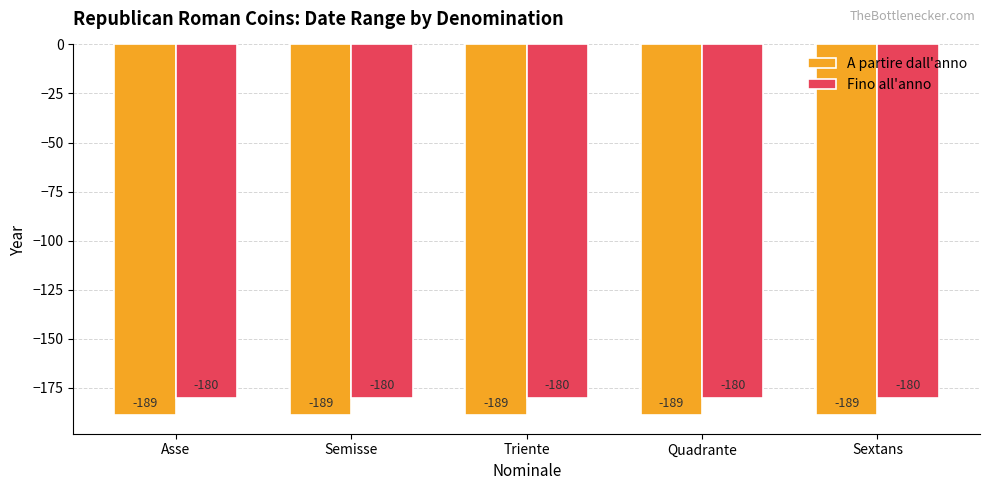

What is the label of the 4th bar from the right?

Semisse